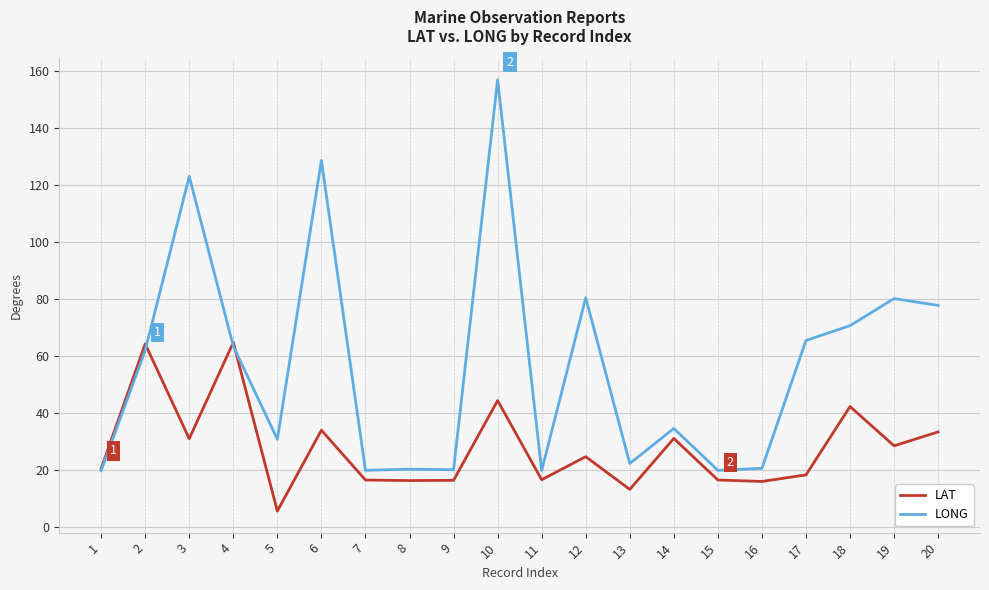

Where is LONG nearest to the value 88?

12